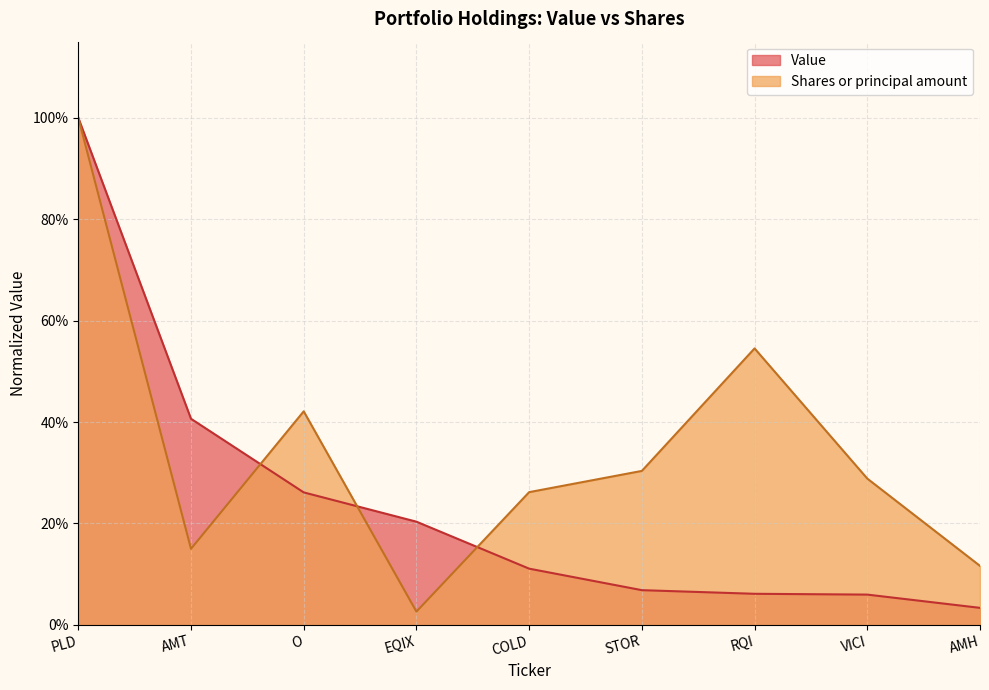

The value of Shares or principal amount at RQI is 0.5. True or false?

True